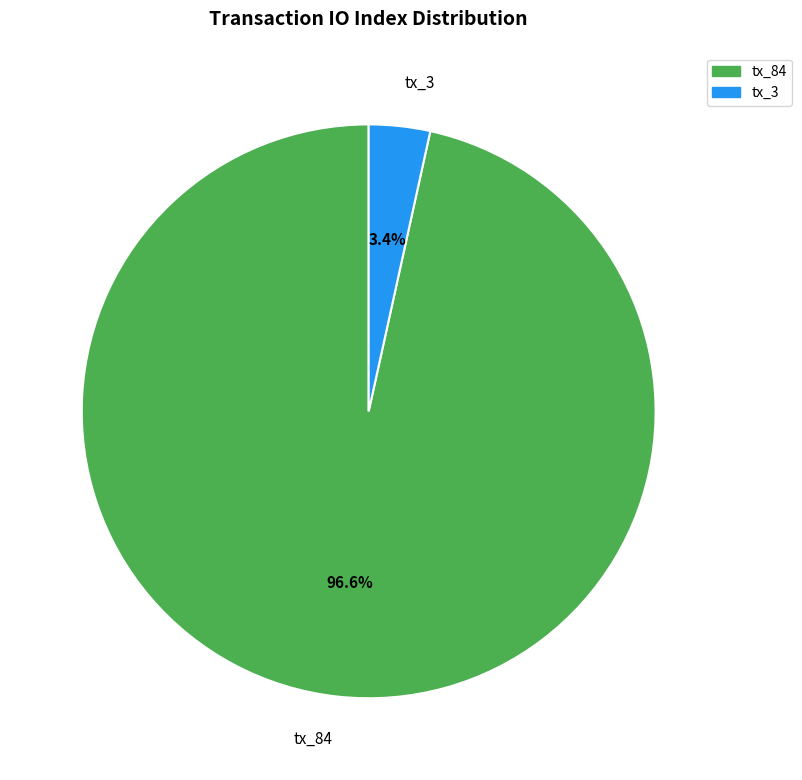

To the nearest percent, what portion does tx_3 represent?

3%